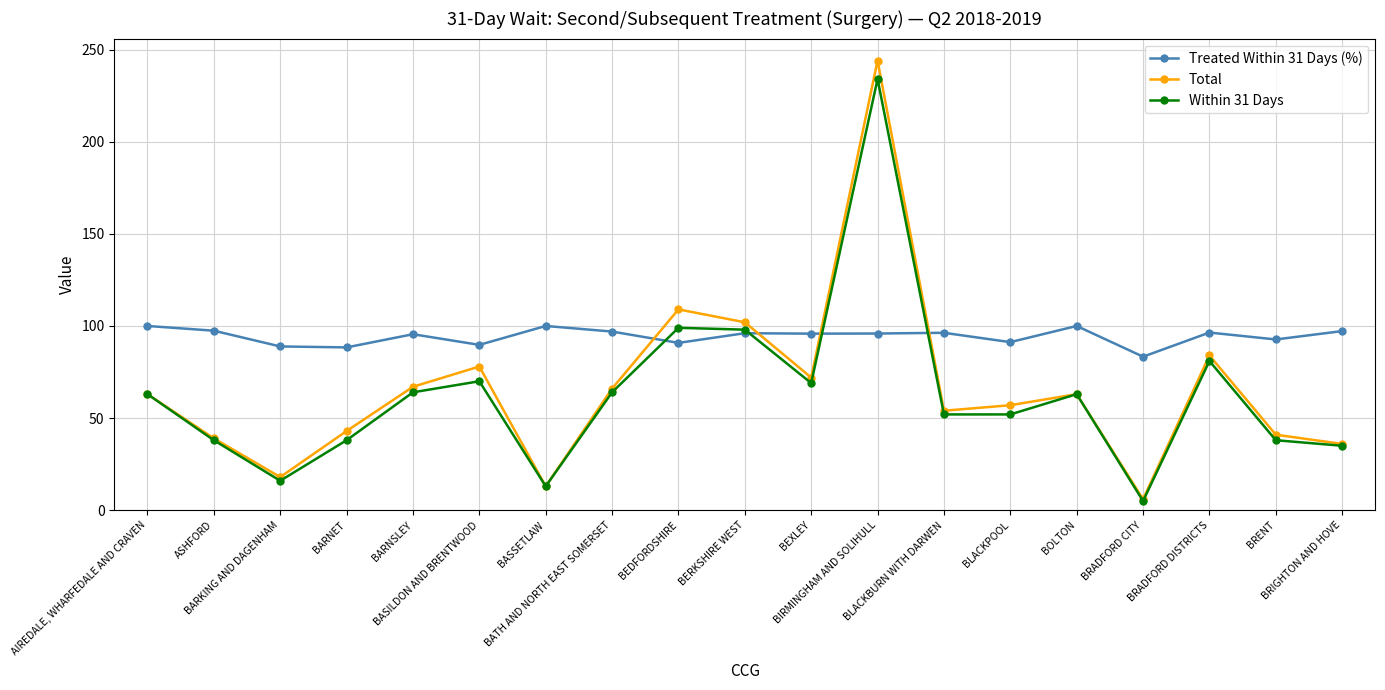

What is the difference between the maximum and minimum values in the Within 31 Days series?

229.0